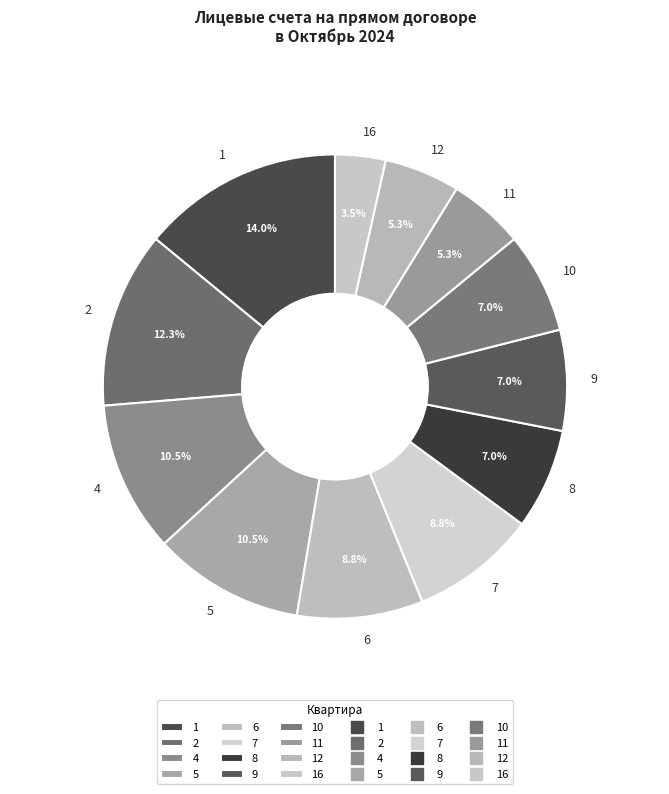

How much of the chart is everything except 2?

87.7%